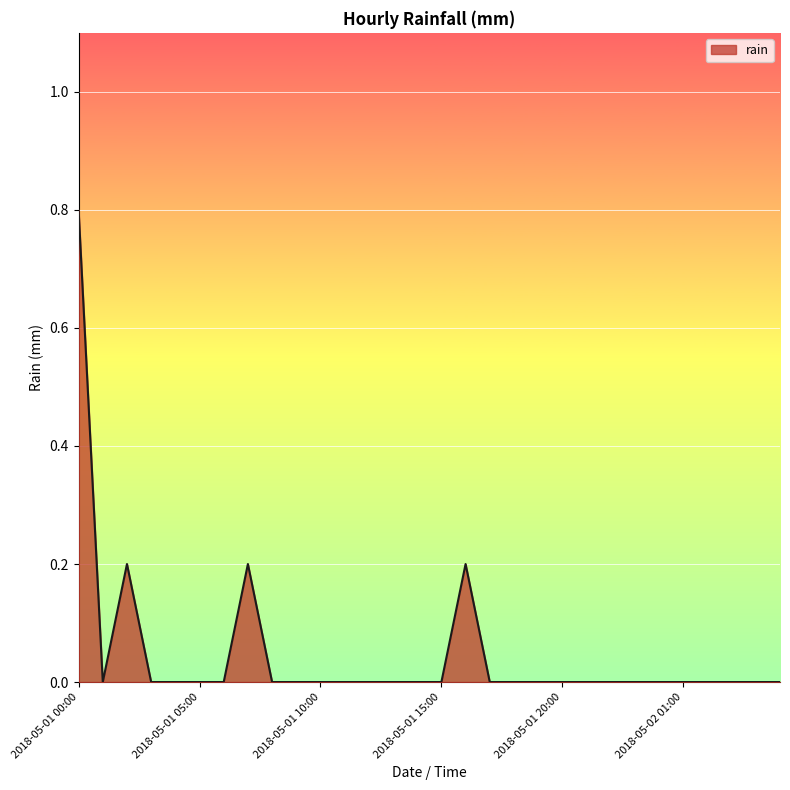

Reading left to right, transcribe all the data shown in this chart.

0.8	0.0	0.2	0.0	0.0	0.0	0.0	0.2	0.0	0.0	0.0	0.0	0.0	0.0	0.0	0.0	0.2	0.0	0.0	0.0	0.0	0.0	0.0	0.0	0.0	0.0	0.0	0.0	0.0	0.0